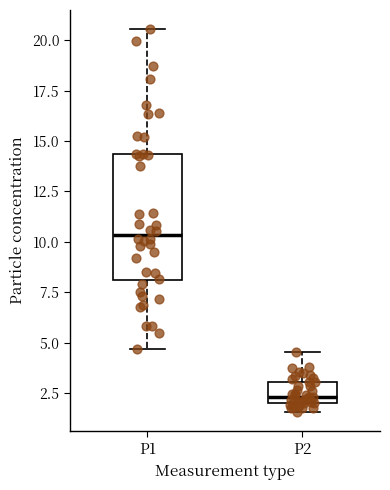

Reading left to right, transcribe this box plot: for each box, give where its median line is, the range the box spans, and where its two whiskers end, as read against the y-axis. The values are not printed on the chart, so give them approximately, as read against the axis.

P1: median 10.5, box 8.0 to 14.5, whiskers 4.5 to 20.5
P2: median 2.5, box 2.0 to 3.0, whiskers 1.5 to 4.5